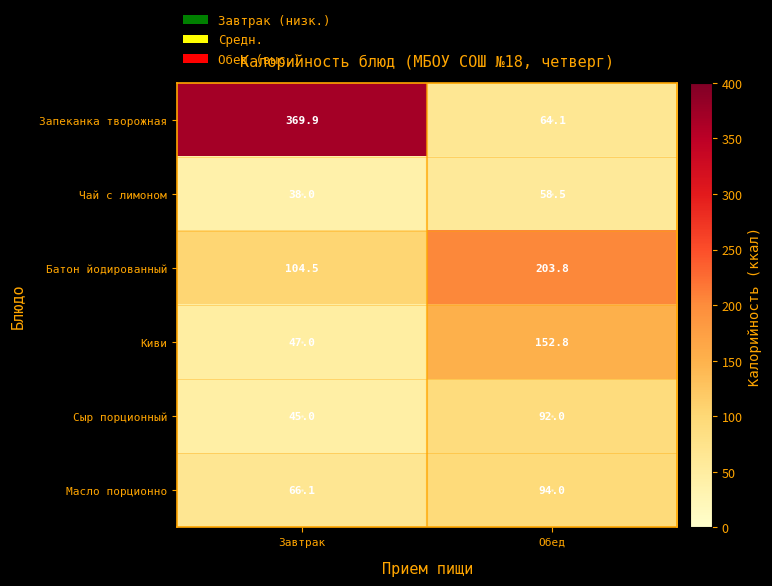

True or false: Сыр порционный has a value of 45.0 at Завтрак.

True